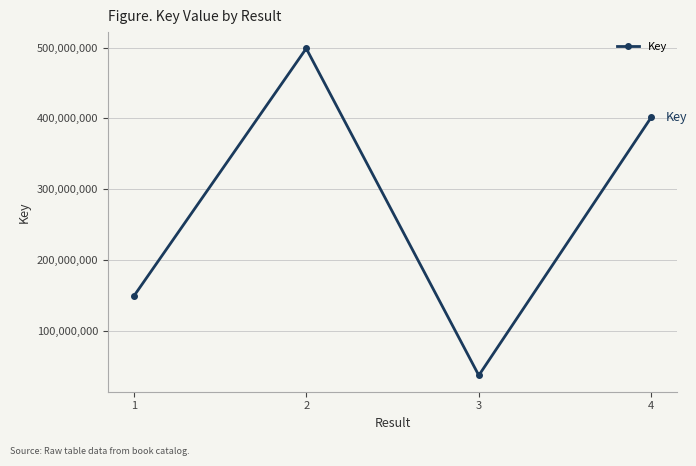

Between 4 and 1, which is larger?

4